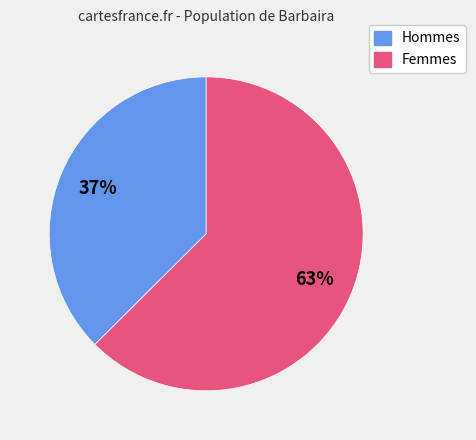

To the nearest percent, what is the average slice percentage?

50%